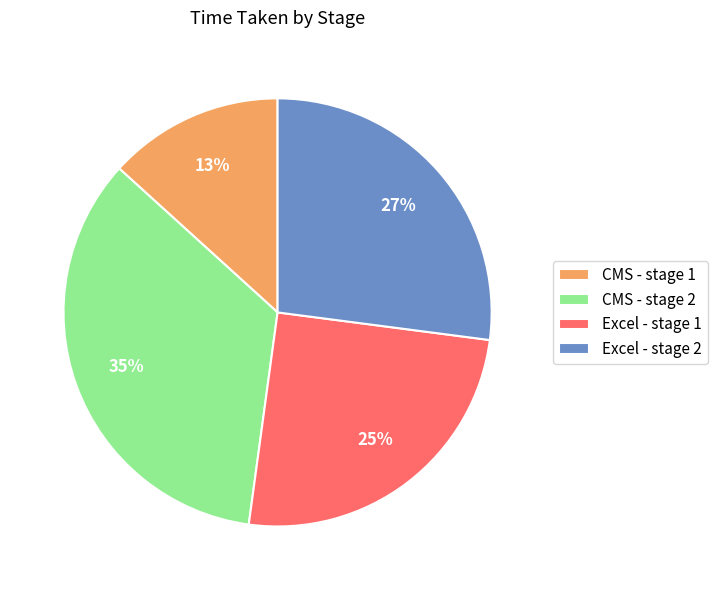

Is there any slice that represents more than half of the pie?

No